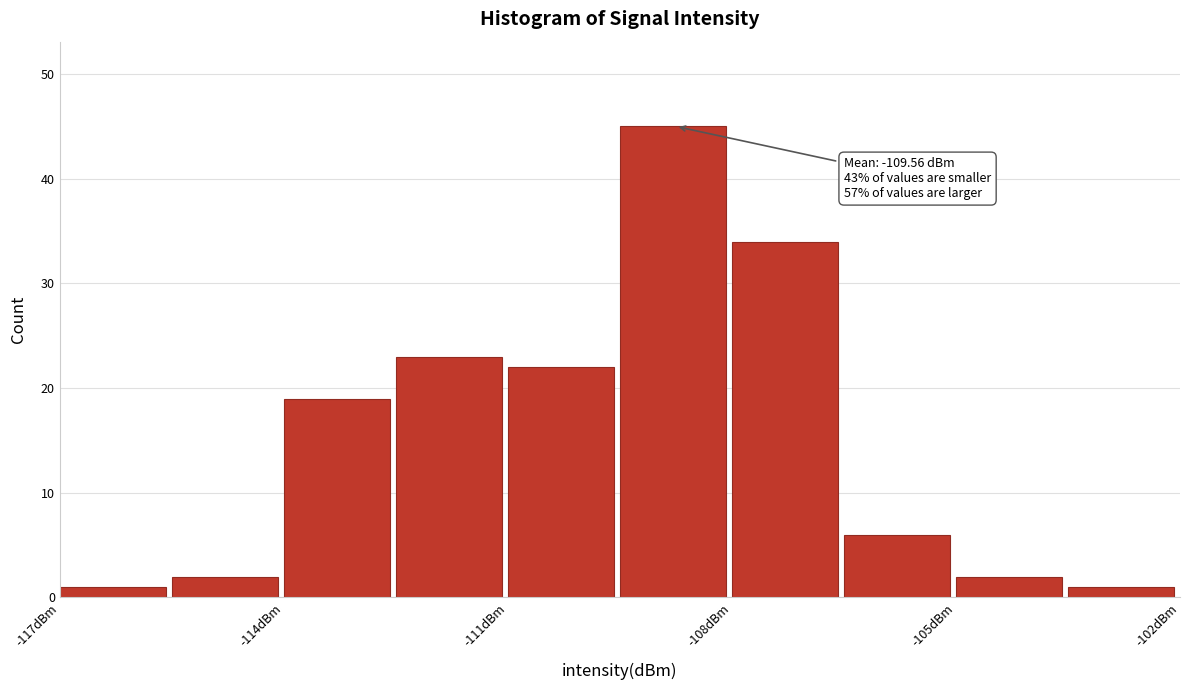

Read against the x-axis, roughly where is the centre of the tallest bar?

-109.0